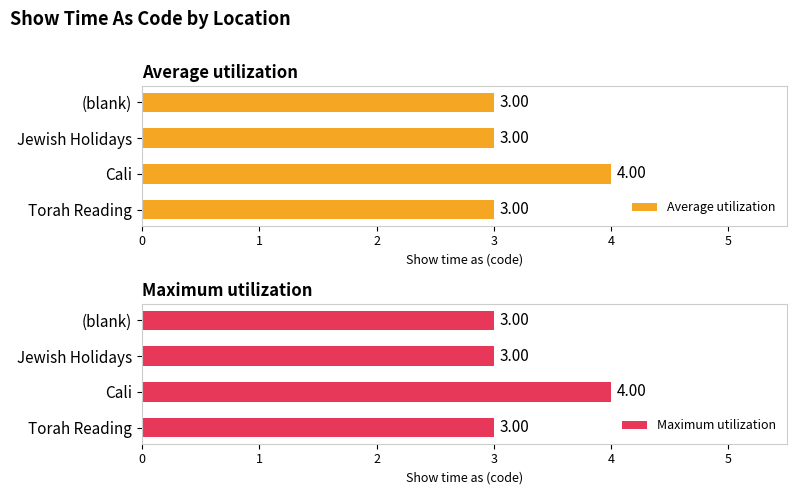

Count the number of data series in this chart.

2